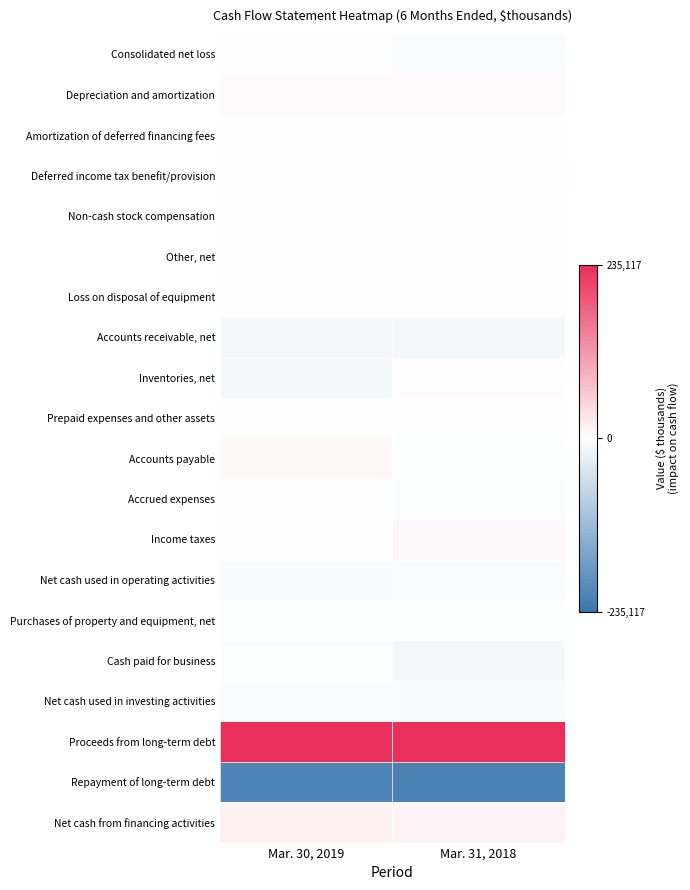

At which category is the sum across all series the highest?

Mar. 30, 2019